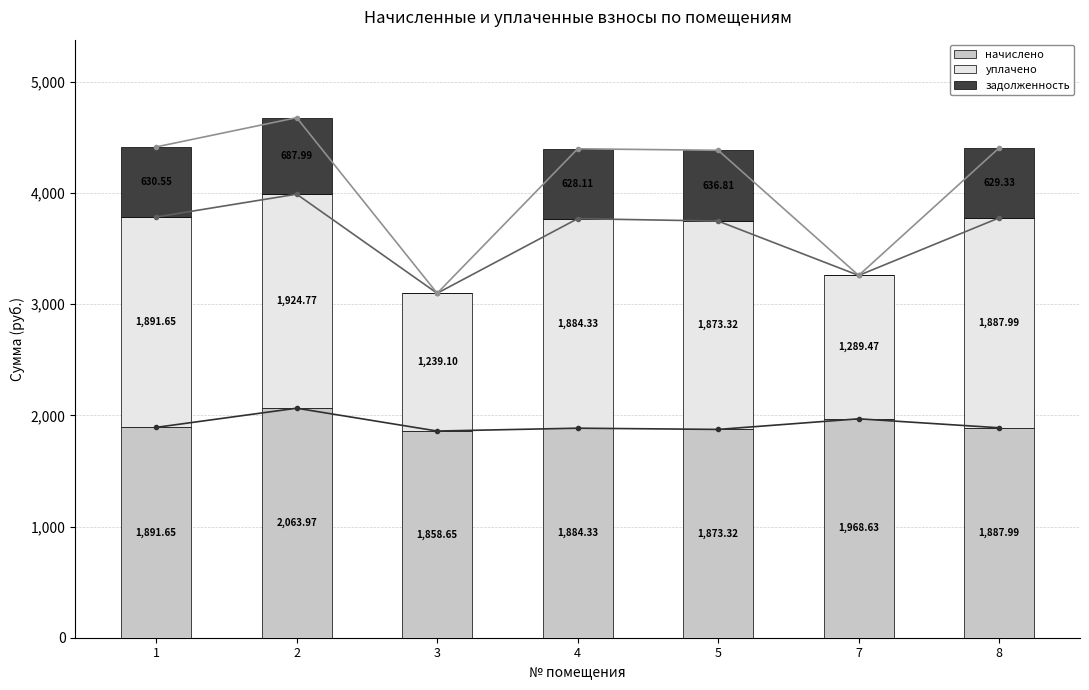

What is the highest value of the уплачено series?

1924.8